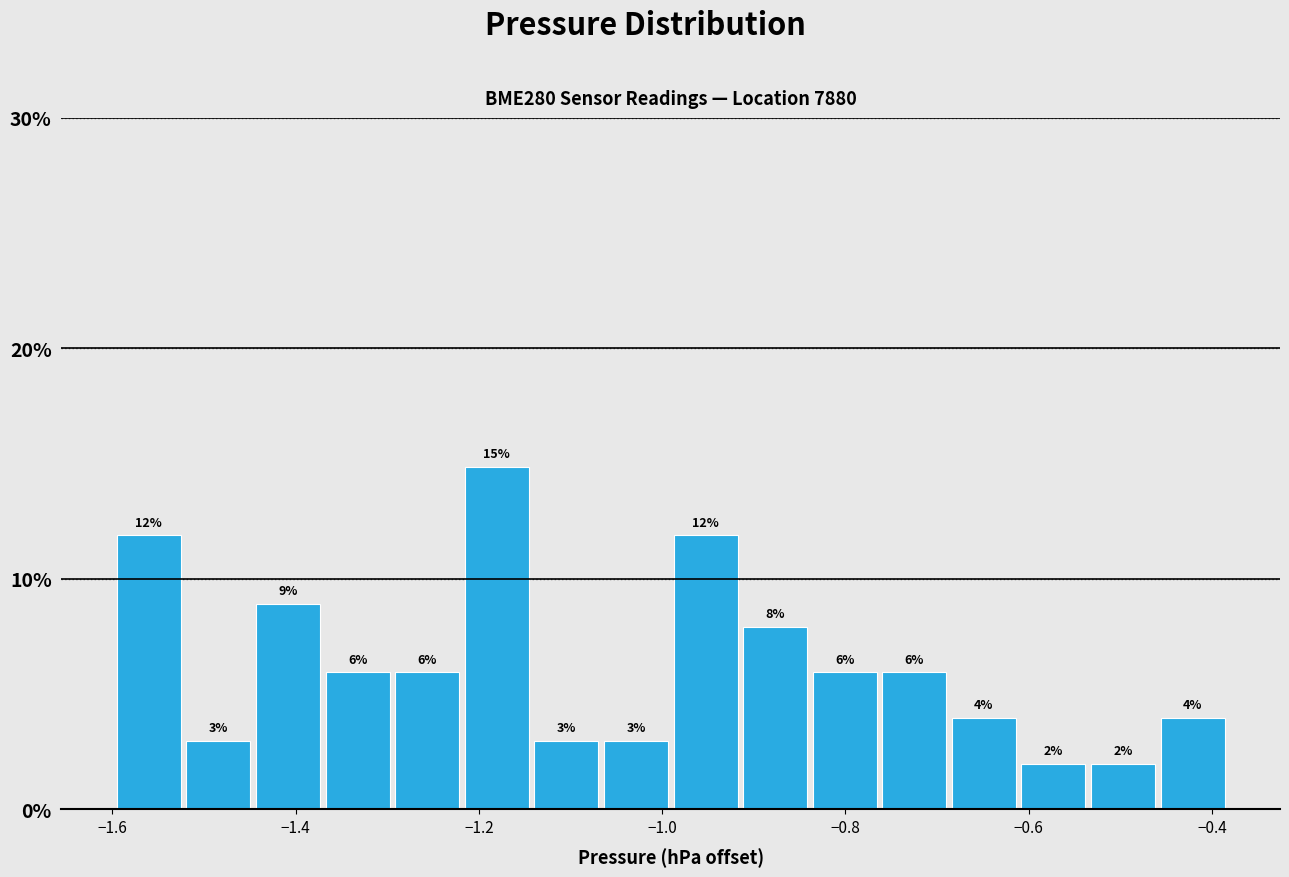

Around what value on the x-axis is the tallest bar? Give the approximate position of its centre, as read against the axis.

-1.18